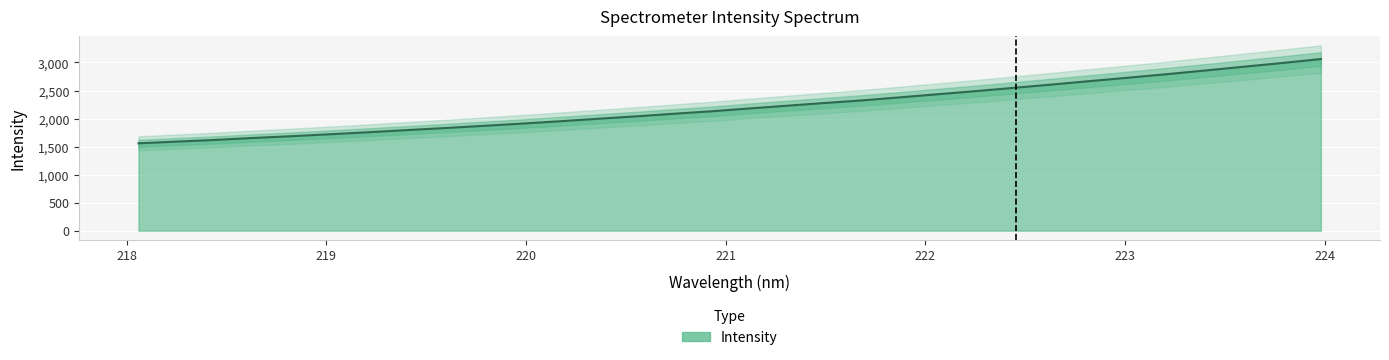

How many distinct data groups are displayed?

1